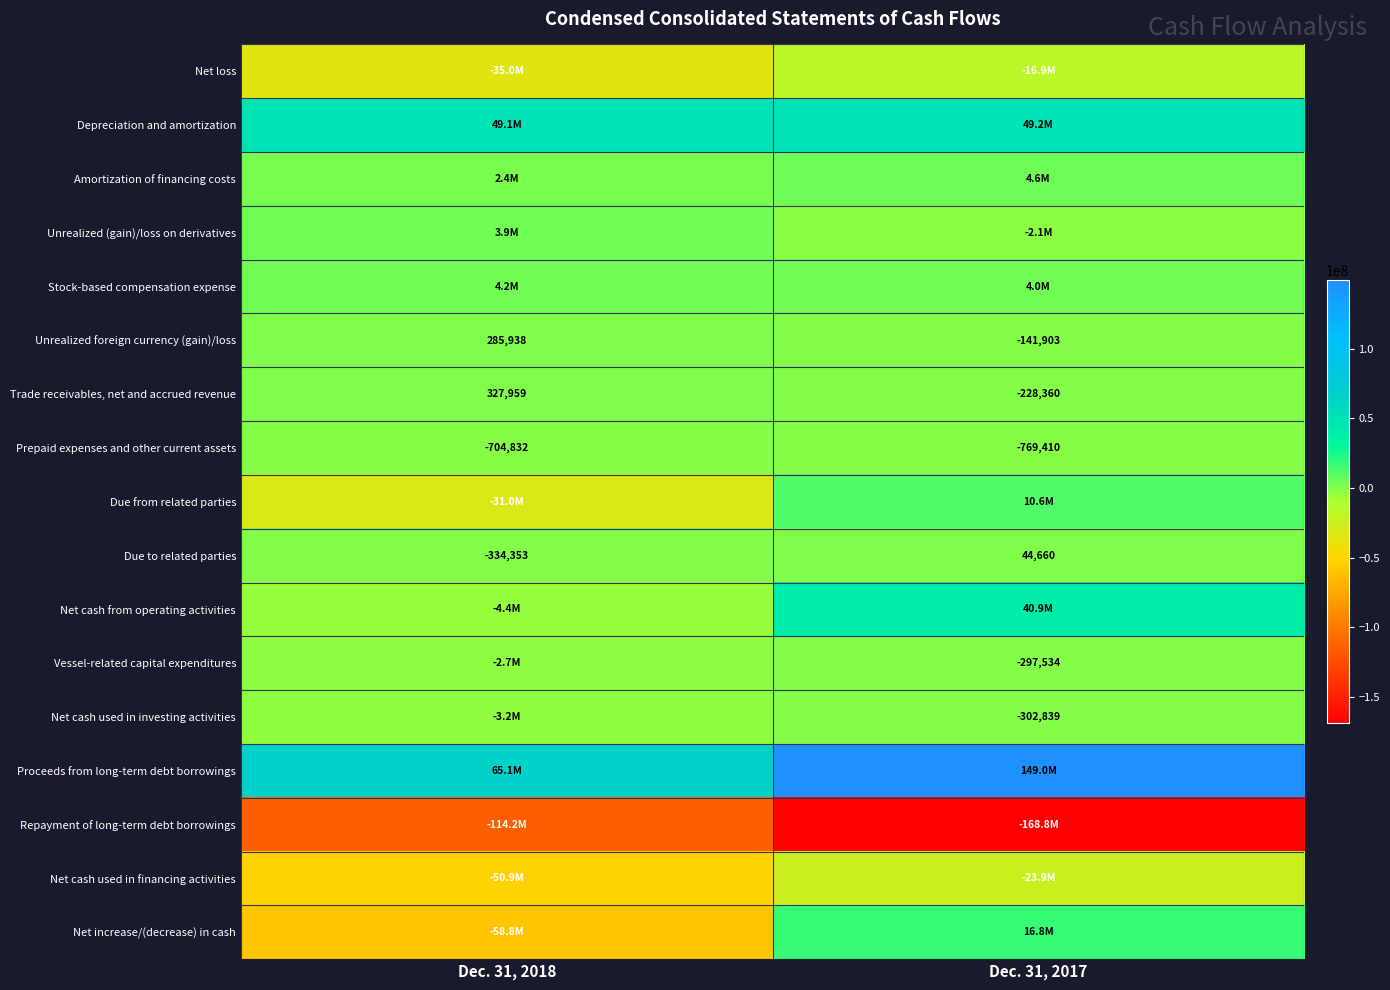

Count the number of data series in this chart.

17